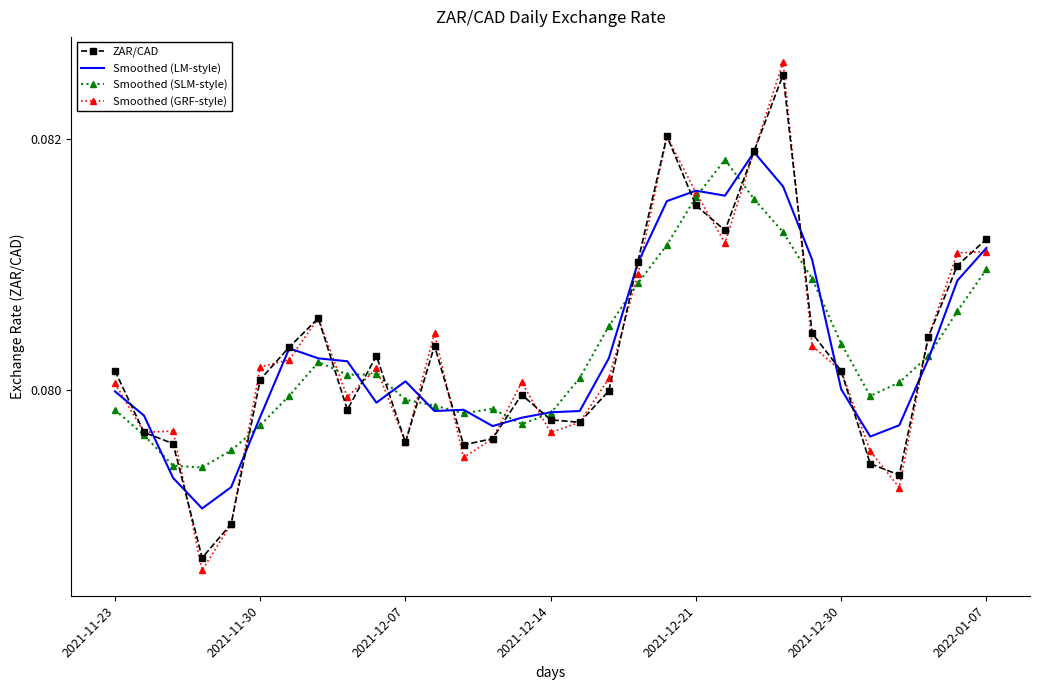

Which series has the widest spread of values?

Smoothed (GRF-style)